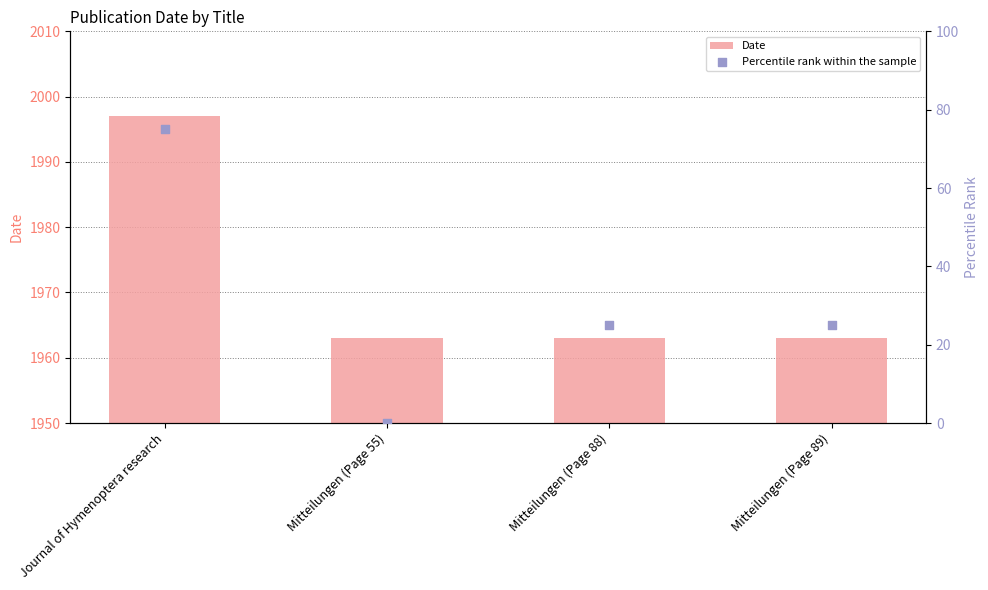

Is the value of Percentile rank within the sample at Mitteilungen (Page 55) greater than the value of Date at Mitteilungen (Page 55)?

No